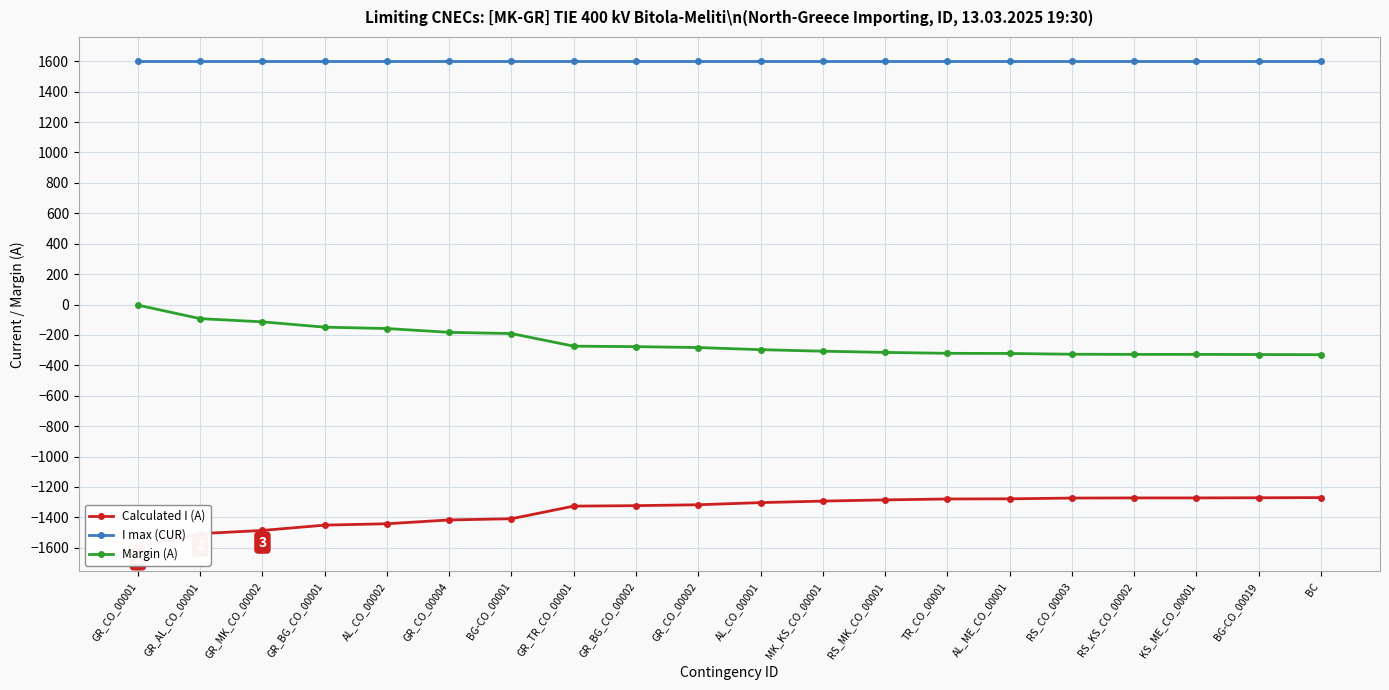

At how many categories does at least one series exceed 1515?

20